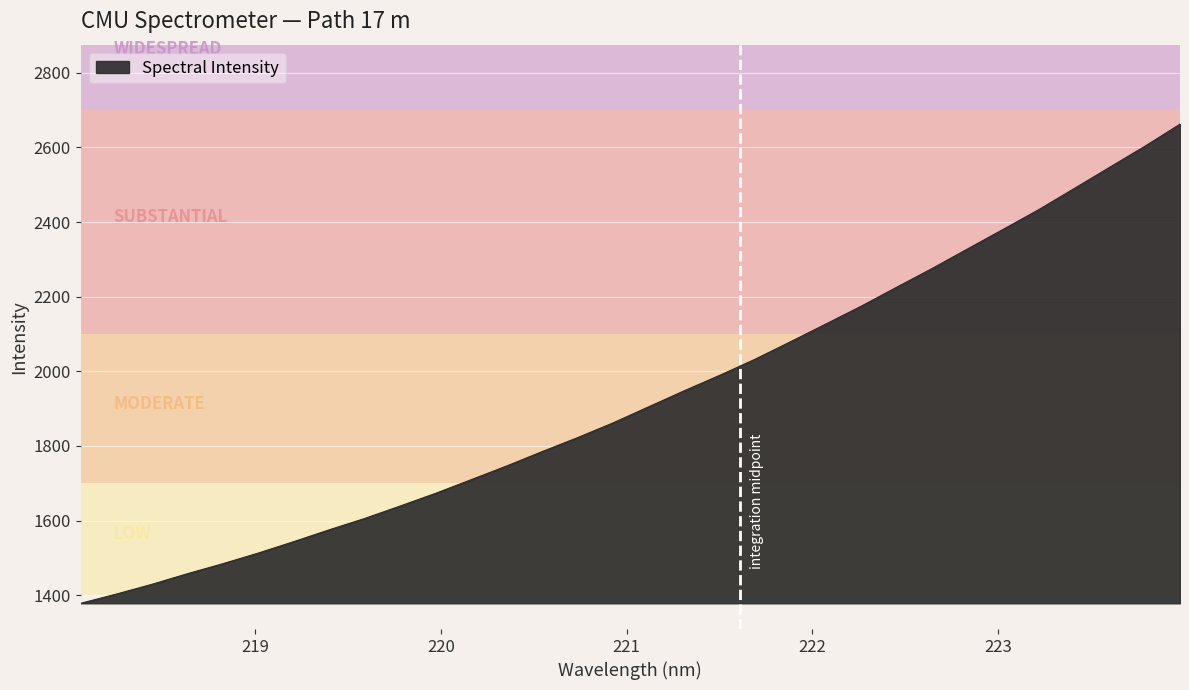

What is the smallest value displayed?

1378.5